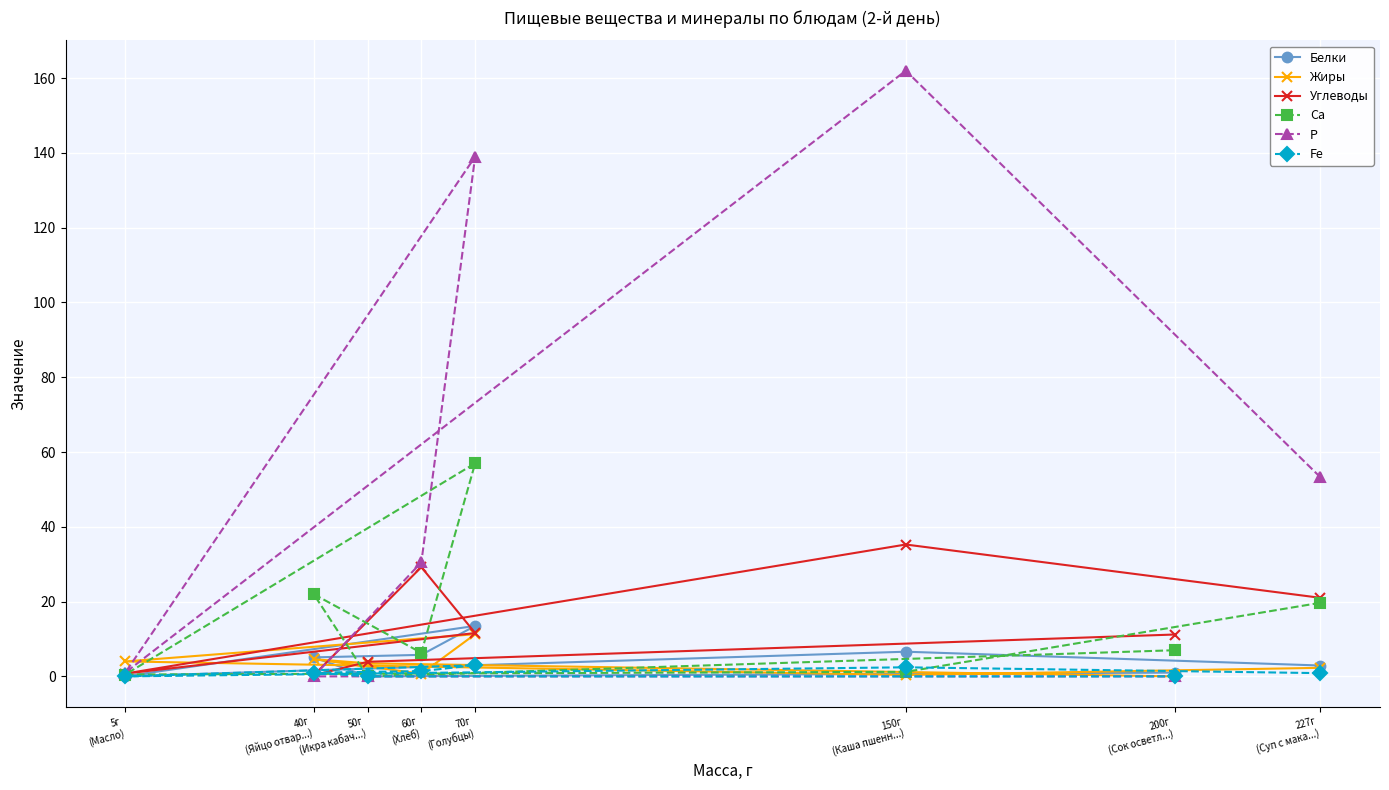

Which series has the largest total across all categories?

Р